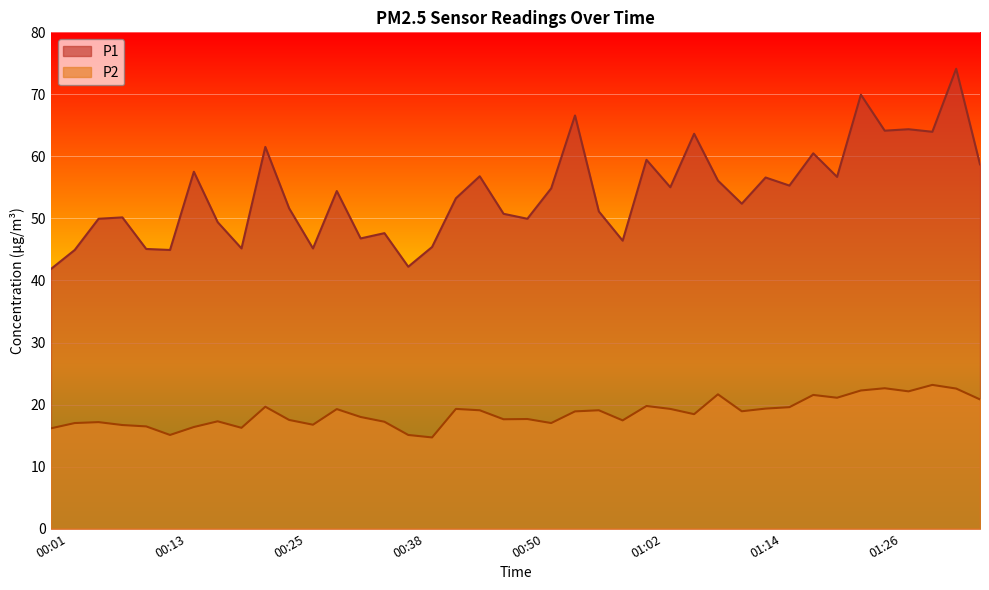

The value of P1 at 01:02 is 33.9. True or false?

False